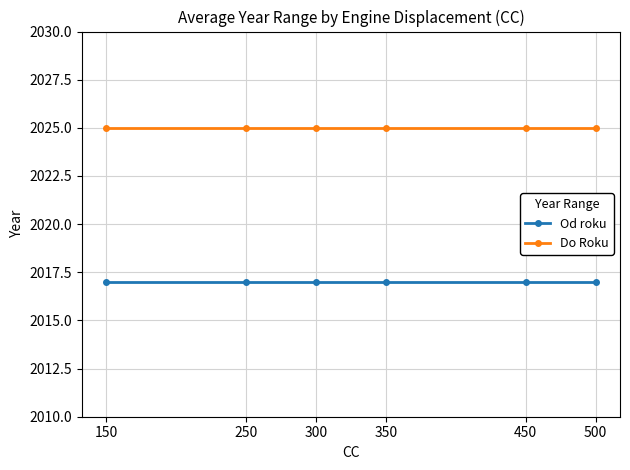

What is the spread (max minus min) of values at 300?

8